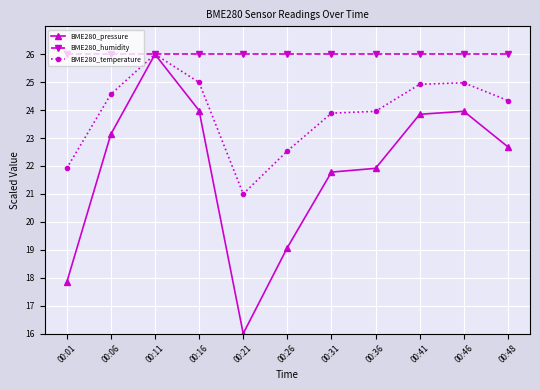

In BME280_pressure, how many points are lower than both neighbors (excluding endpoints)?

1